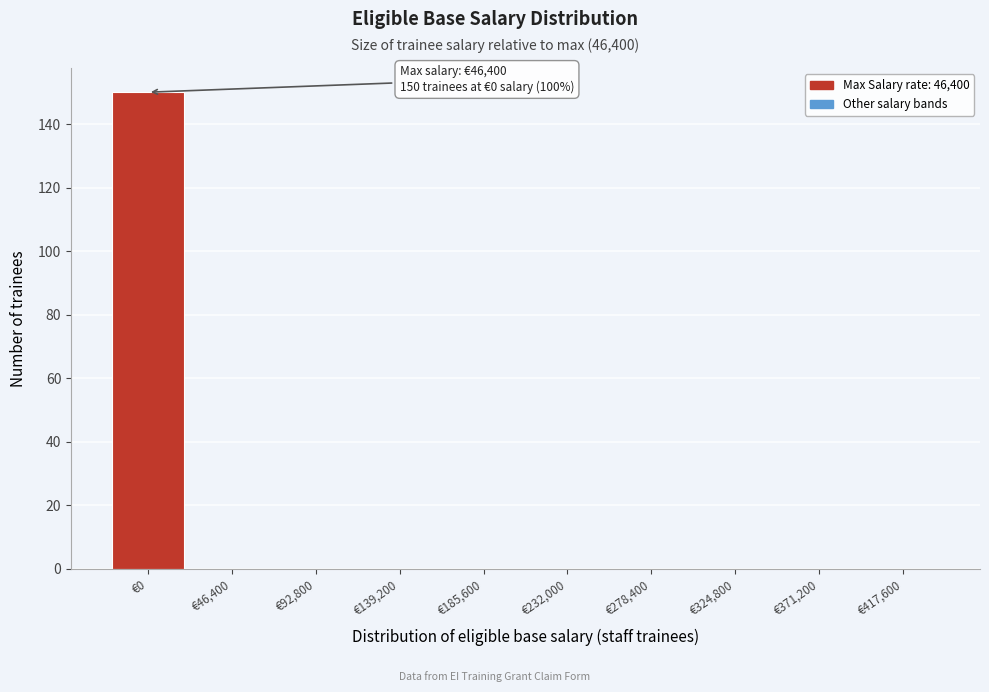

Reading left to right, extract all data points from this chart.

€0=150	€46,400=0	€92,800=0	€139,200=0	€185,600=0	€232,000=0	€278,400=0	€324,800=0	€371,200=0	€417,600=0